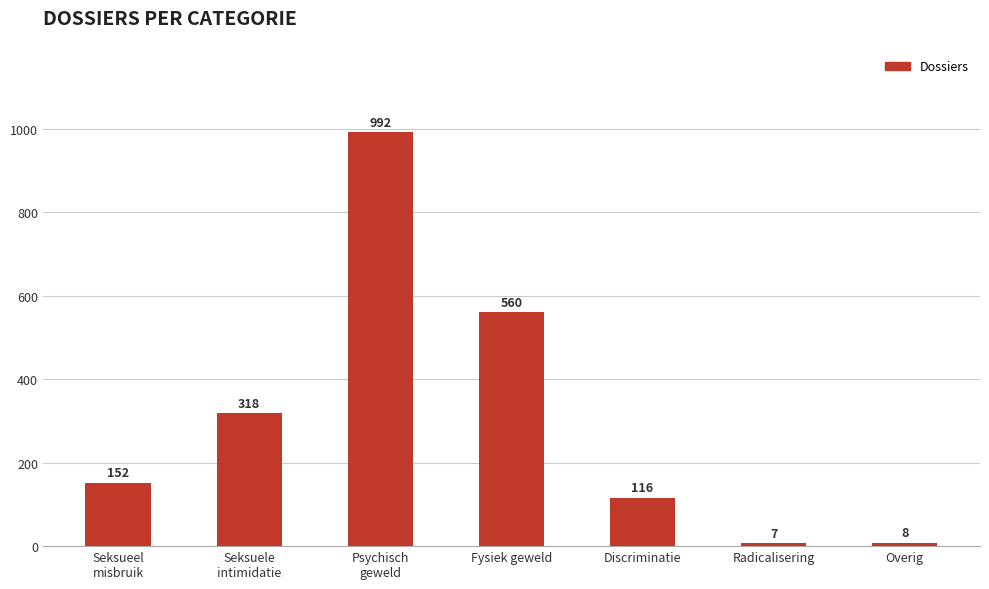

What value does the data have at Radicalisering, to the nearest 10?

10